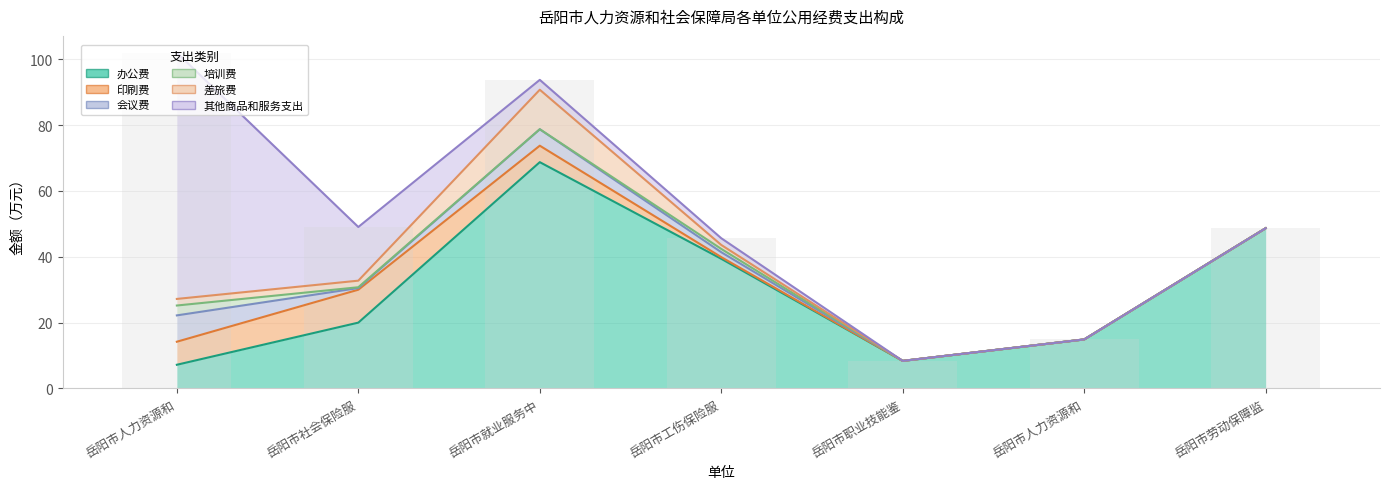

Reading left to right, extract all data points from this chart.

办公费: 岳阳市人力资源和社会保障局本级=7.2	岳阳市社会保险服务中心=20.0	岳阳市就业服务中心=68.8	岳阳市工伤保险服务中心=39.4	岳阳市职业技能鉴定中心=8.4	岳阳市人力资源和社会保障局档案管理服务中心=14.9	岳阳市劳动保障监察支队=48.7
印刷费: 岳阳市人力资源和社会保障局本级=7.0	岳阳市社会保险服务中心=10.0	岳阳市就业服务中心=5.0	岳阳市工伤保险服务中心=0.5	岳阳市职业技能鉴定中心=0.0	岳阳市人力资源和社会保障局档案管理服务中心=0.0	岳阳市劳动保障监察支队=0.0
会议费: 岳阳市人力资源和社会保障局本级=8.0	岳阳市社会保险服务中心=0.5	岳阳市就业服务中心=5.0	岳阳市工伤保险服务中心=1.5	岳阳市职业技能鉴定中心=0.0	岳阳市人力资源和社会保障局档案管理服务中心=0.0	岳阳市劳动保障监察支队=0.0
培训费: 岳阳市人力资源和社会保障局本级=3.0	岳阳市社会保险服务中心=0.2	岳阳市就业服务中心=0.0	岳阳市工伤保险服务中心=1.0	岳阳市职业技能鉴定中心=0.0	岳阳市人力资源和社会保障局档案管理服务中心=0.0	岳阳市劳动保障监察支队=0.0
差旅费: 岳阳市人力资源和社会保障局本级=2.0	岳阳市社会保险服务中心=2.0	岳阳市就业服务中心=12.0	岳阳市工伤保险服务中心=1.2	岳阳市职业技能鉴定中心=0.0	岳阳市人力资源和社会保障局档案管理服务中心=0.0	岳阳市劳动保障监察支队=0.0
其他商品和服务支出: 岳阳市人力资源和社会保障局本级=74.8	岳阳市社会保险服务中心=16.3	岳阳市就业服务中心=3.0	岳阳市工伤保险服务中心=2.0	岳阳市职业技能鉴定中心=0.0	岳阳市人力资源和社会保障局档案管理服务中心=0.0	岳阳市劳动保障监察支队=0.0